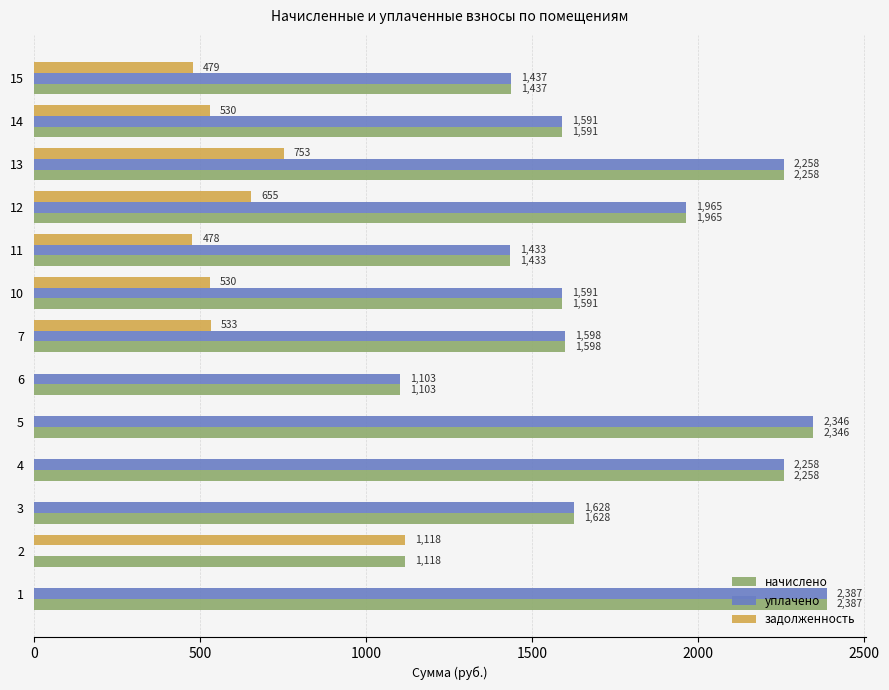

Is it true that задолженность equals 0.0 at 6?

True